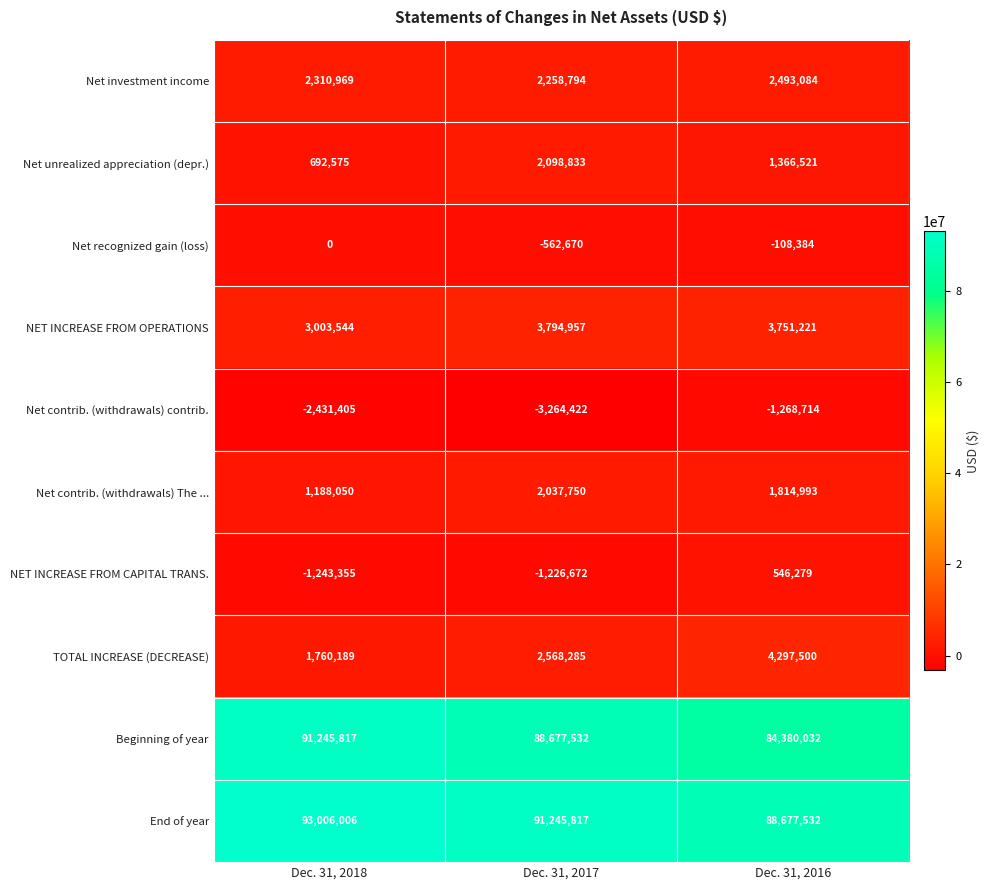

At which category is the sum across all series the highest?

Dec. 31, 2018